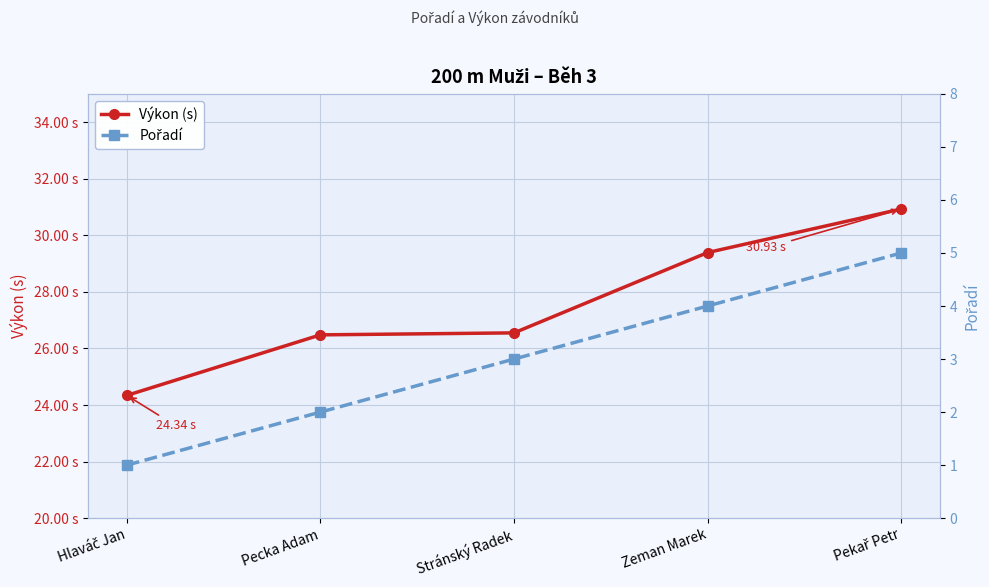

Which series has the widest spread of values?

Výkon (s)